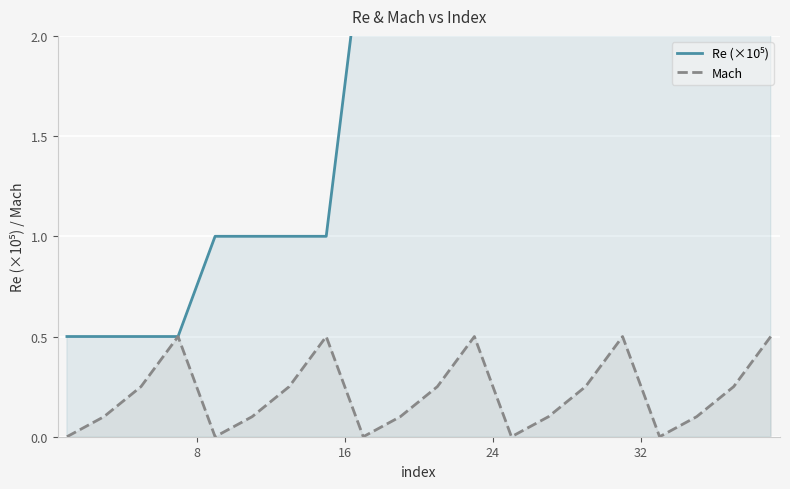

Reading right to left, extract all data points from this chart.

Re (×10⁵): 7.5	7.5	7.5	7.5	5.0	5.0	5.0	5.0	2.5	2.5	2.5	2.5	1.0	1.0	1.0	1.0	0.5	0.5	0.5	0.5
Mach: 0.5	0.2	0.1	0.0	0.5	0.2	0.1	0.0	0.5	0.2	0.1	0.0	0.5	0.2	0.1	0.0	0.5	0.2	0.1	0.0